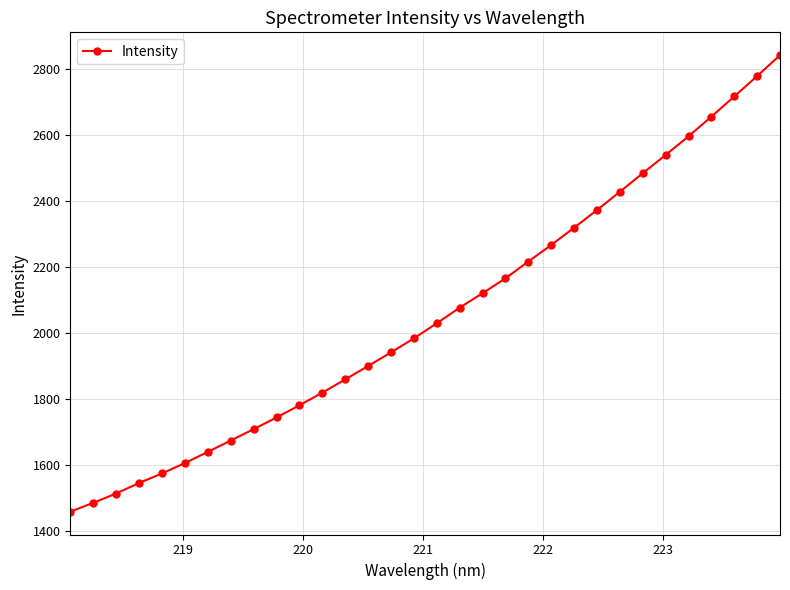

What is the maximum value shown in the chart?

2842.3